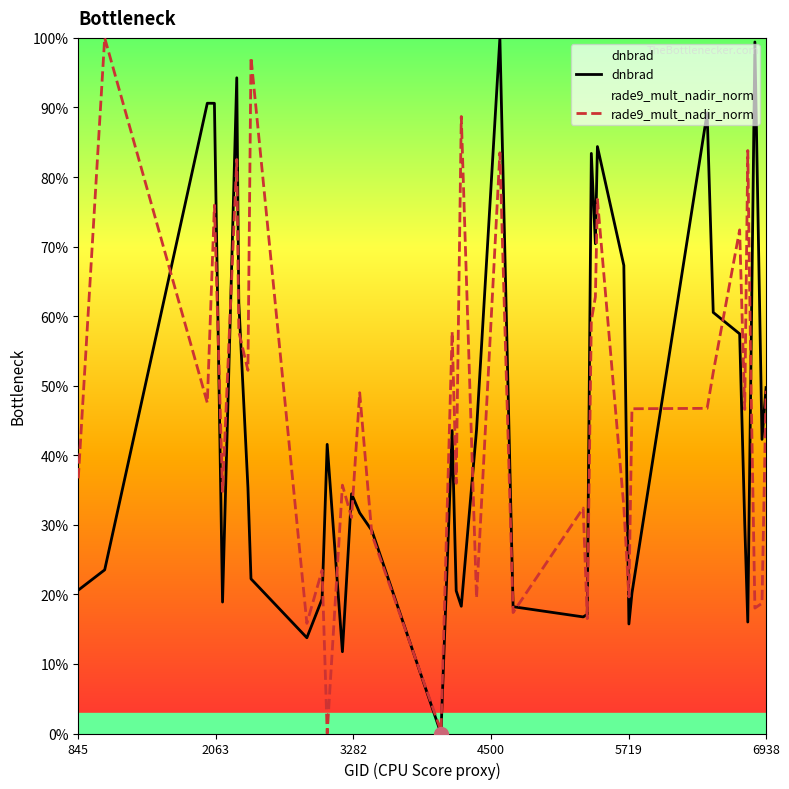

Does the chart display data point markers on the line(s)?

No